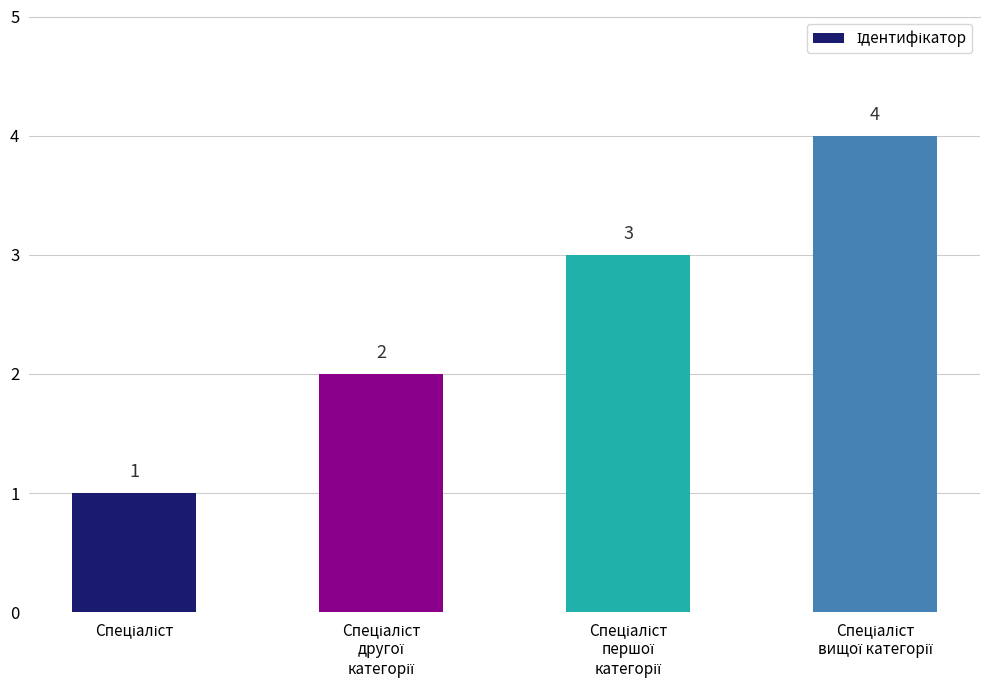

What is the greatest value displayed?

4